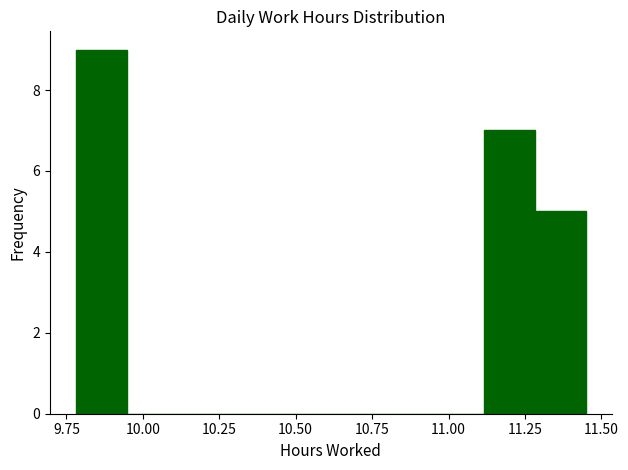

Around what value on the x-axis is the tallest bar? Give the approximate position of its centre, as read against the axis.

9.85